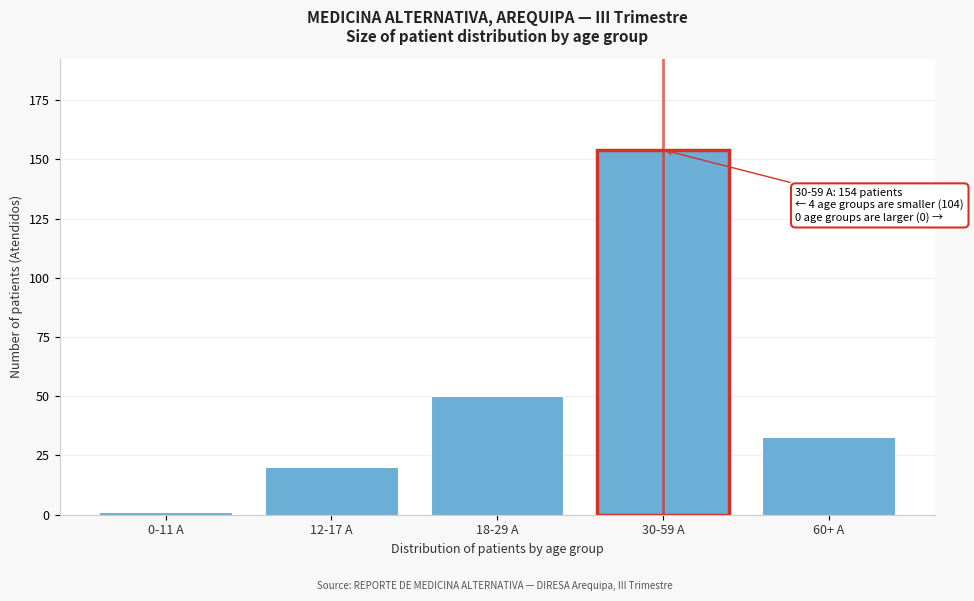

Reading left to right, extract all data points from this chart.

1	20	50	154	33